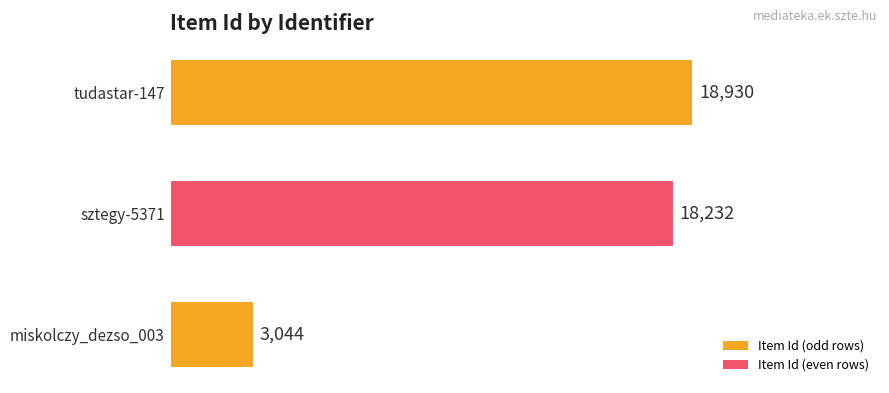

What is the sum of all values?

40206